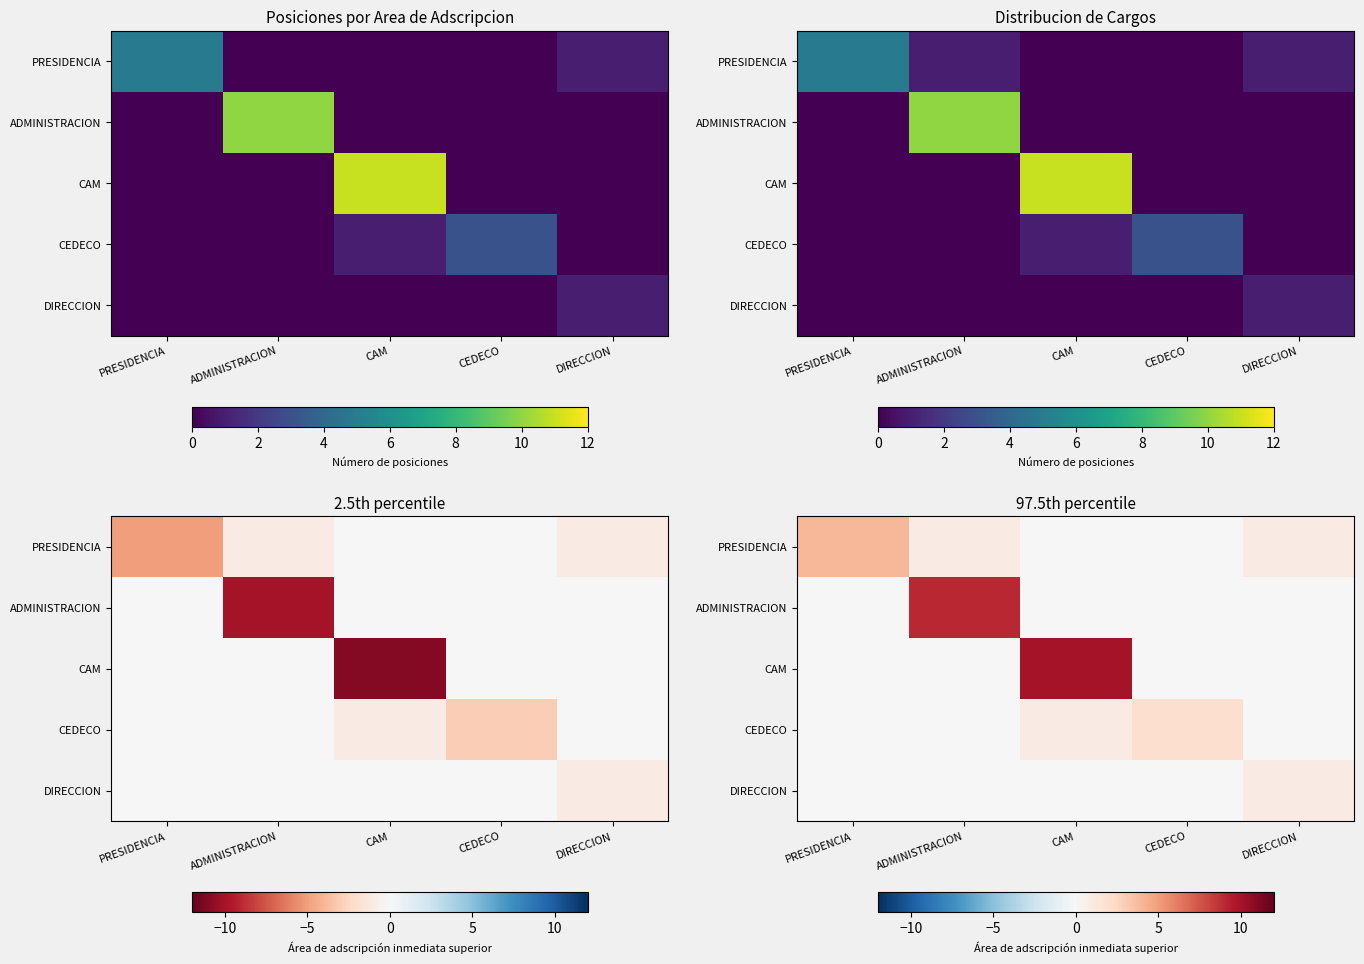

What is the difference between the maximum and second lowest values in the DIRECCION series?

1